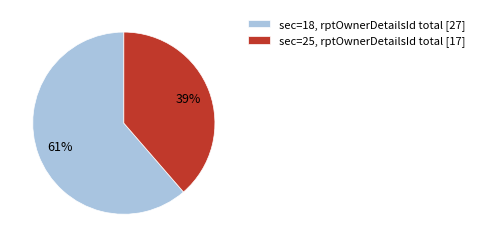

Is it true that sec=25, rptOwnerDetailsId total [17] is 47% of the pie?

False